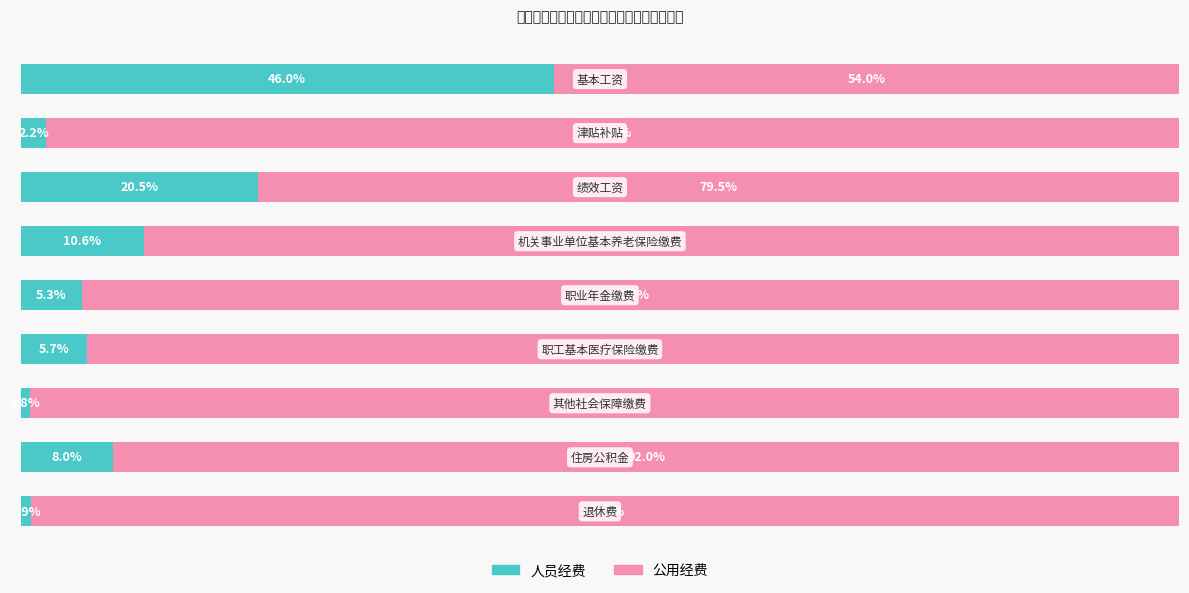

What are all the series names shown in the legend?

人员经费, 公用经费